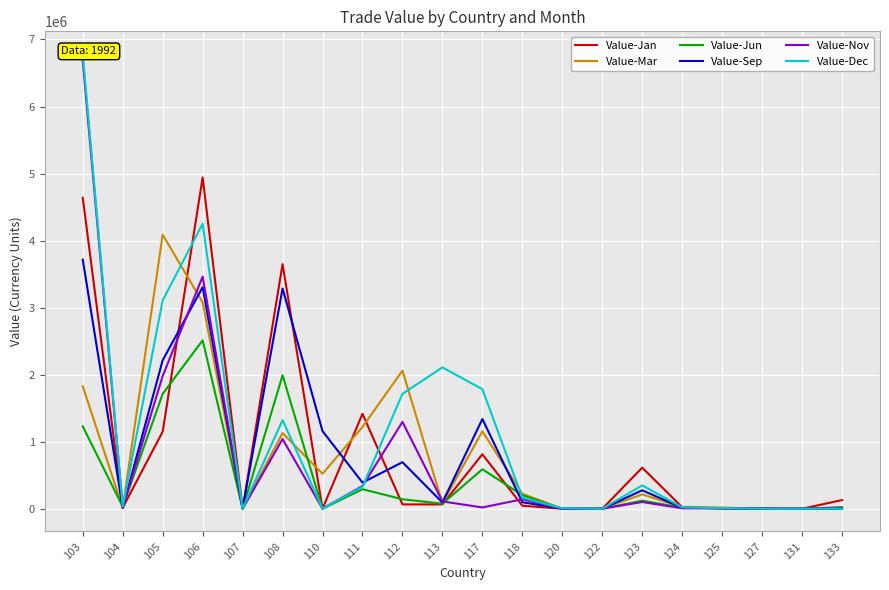

The Value-Mar series shows 6577 at 104. True or false?

False